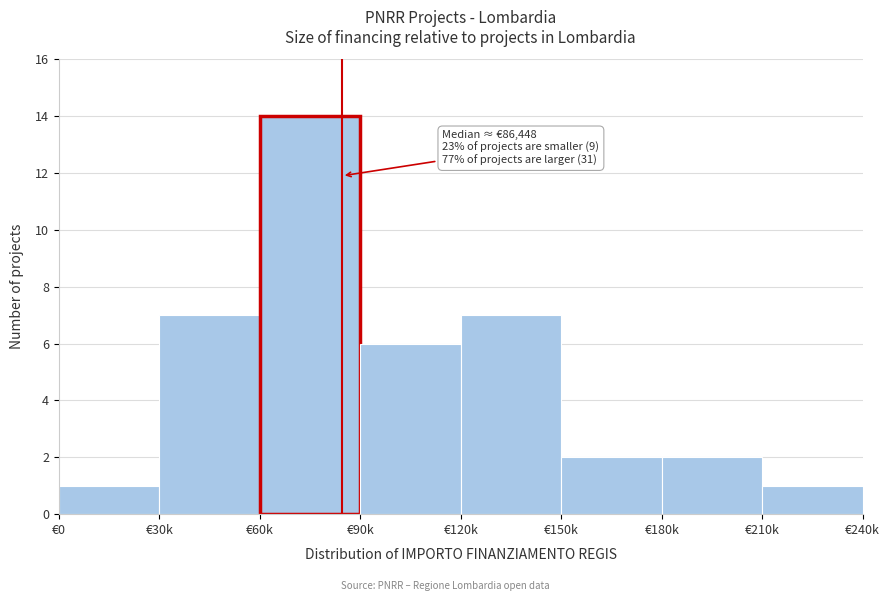

Reading left to right, extract all data points from this chart.

€0=1	€30k=7	€60k=14	€90k=6	€120k=7	€150k=2	€180k=2	€210k=1